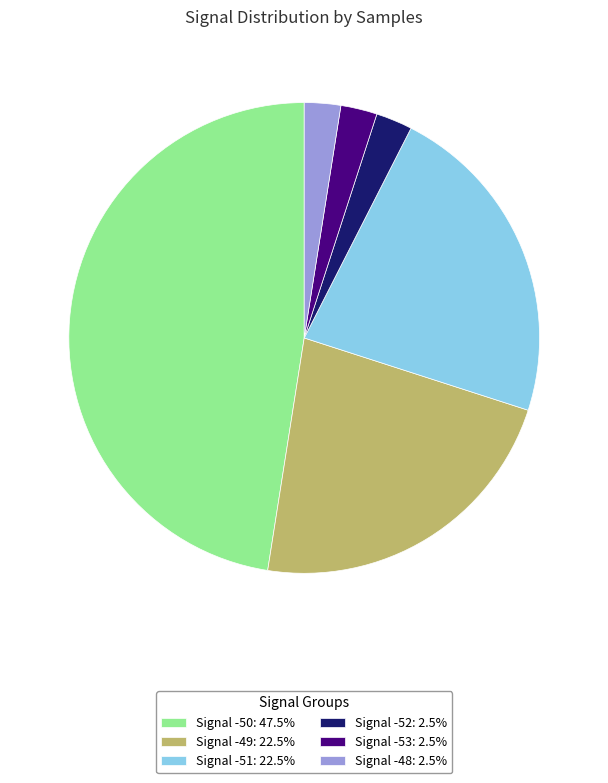

What is the ratio of the value at Signal -51: 22.5% to the value at Signal -49: 22.5%?

1.0